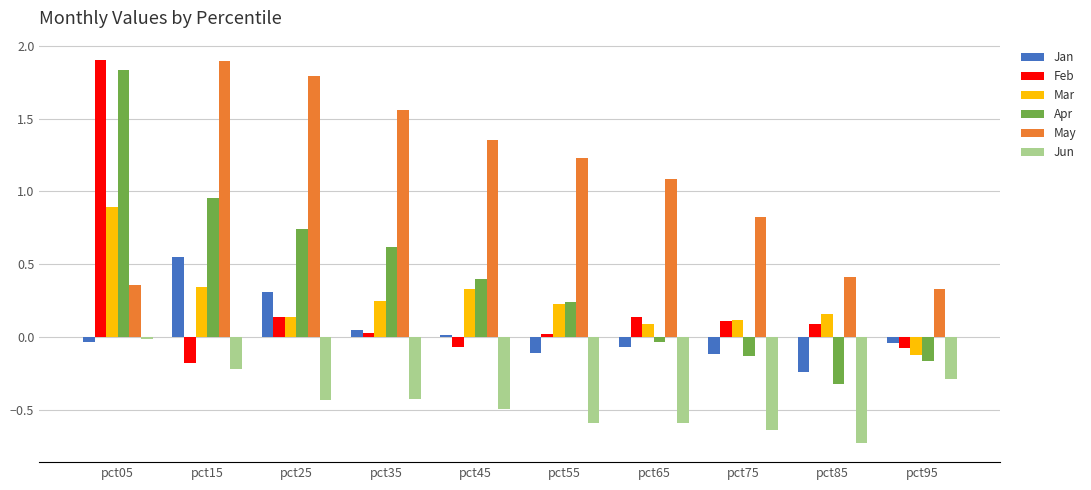

What is the difference between the maximum and minimum values in the Feb series?

2.1